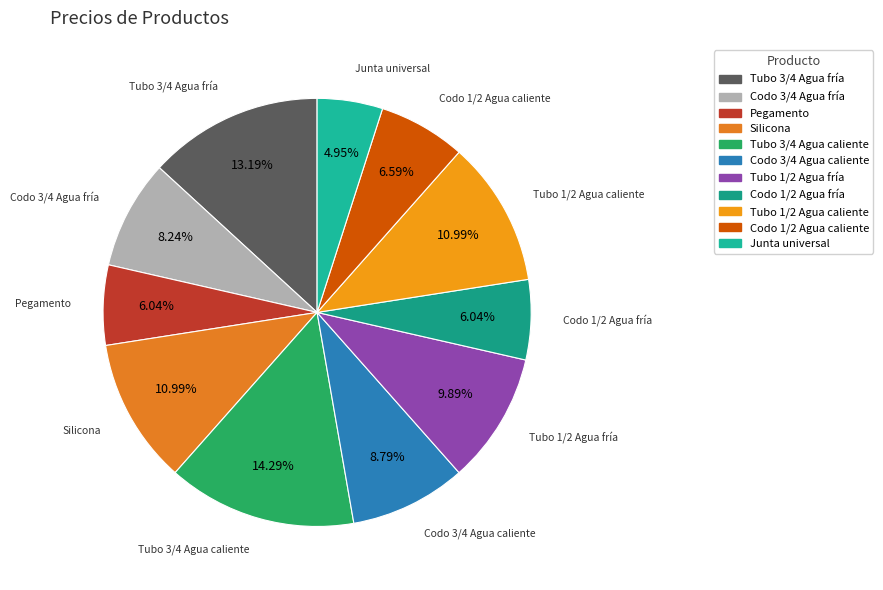

Which category has the biggest portion of the pie?

Tubo 3/4 Agua caliente